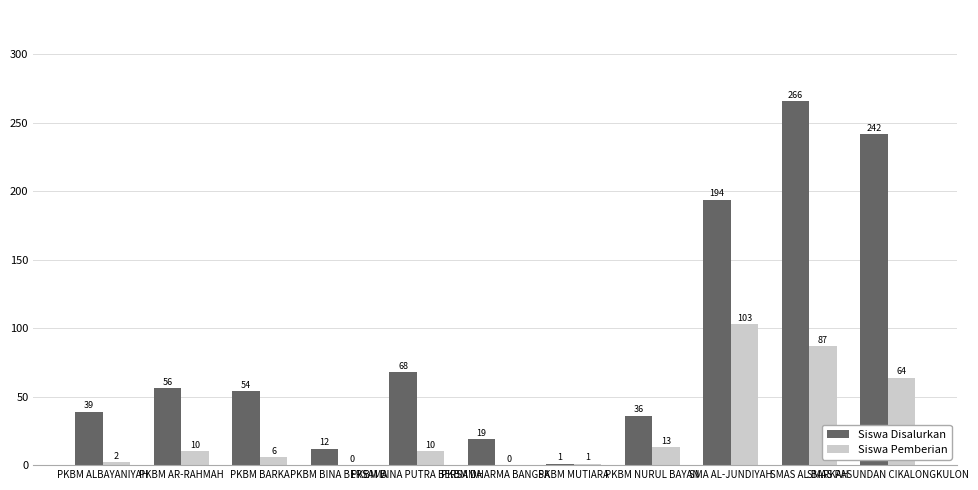

What is the sum of all Siswa Pemberian values?

296